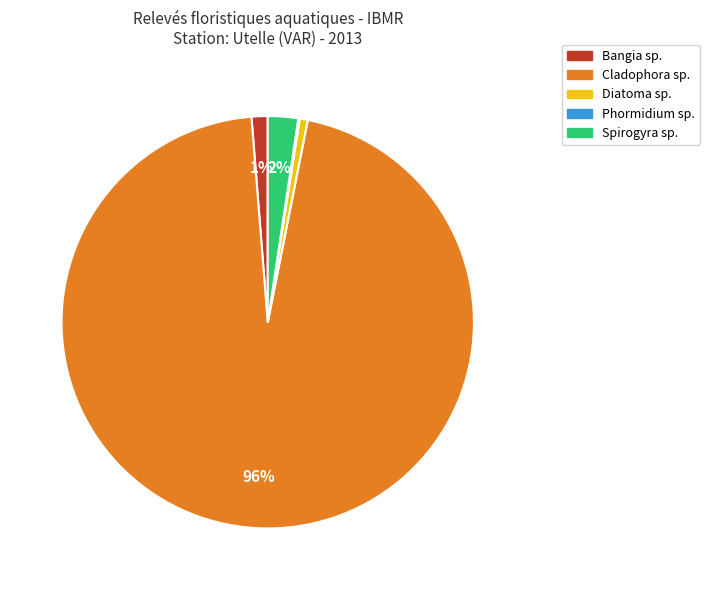

The Diatoma sp. slice represents 1% of the pie. True or false?

True